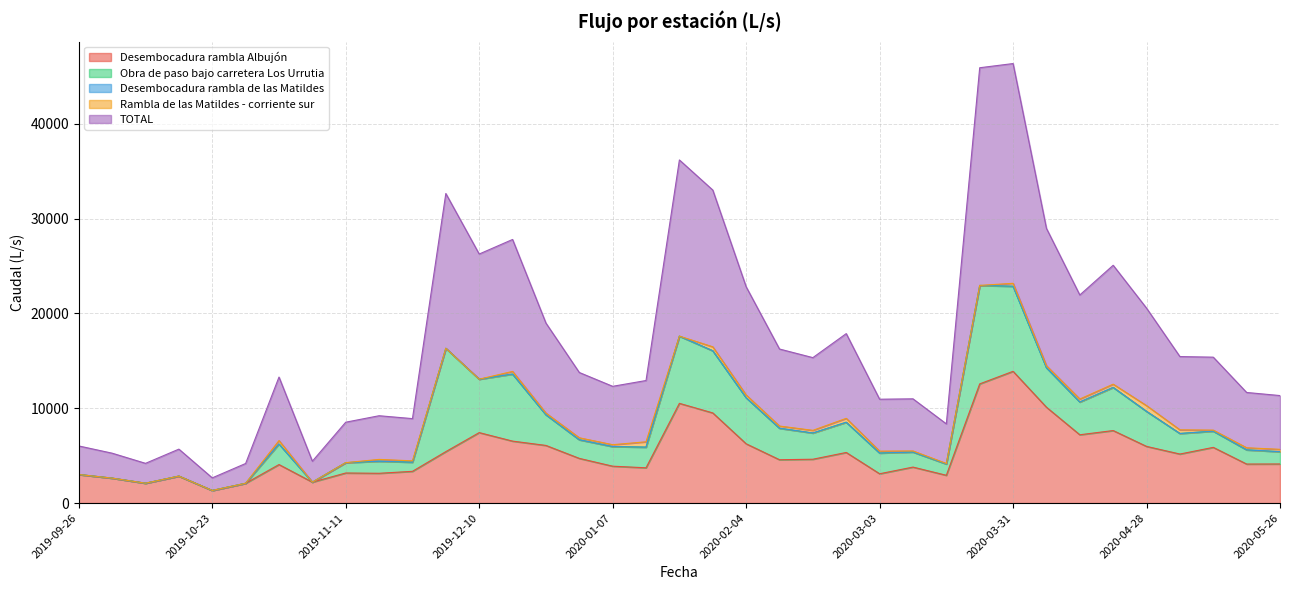

Where is Rambla de las Matildes - corriente sur nearest to the value 302?

2020-03-31